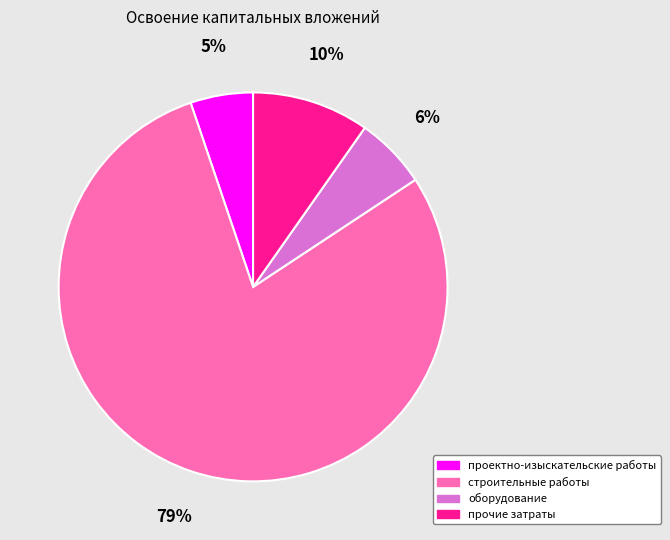

How many slices are in this pie chart?

4